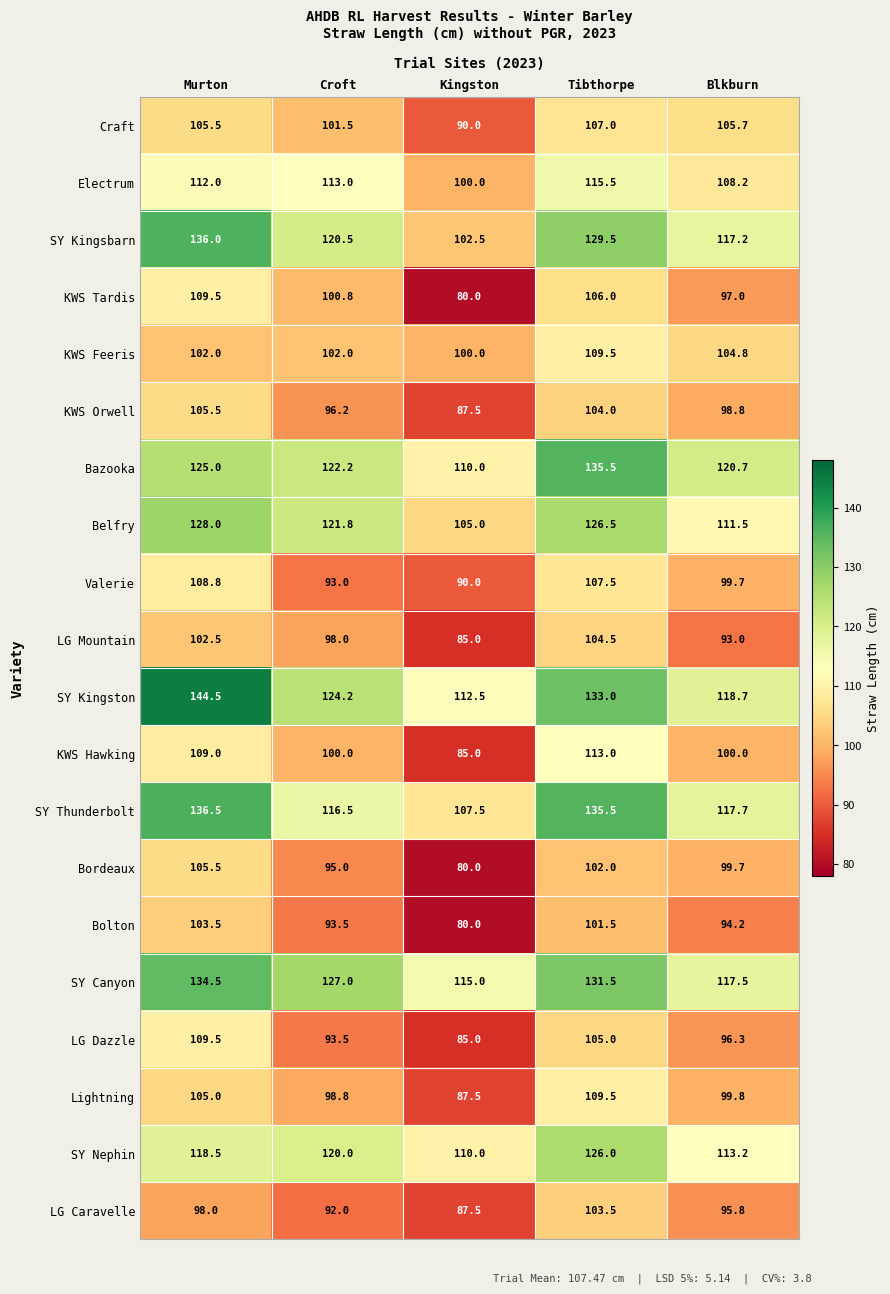

Rank the categories by LG Mountain value from lowest to highest.

Kingston, Blkburn, Croft, Murton, Tibthorpe